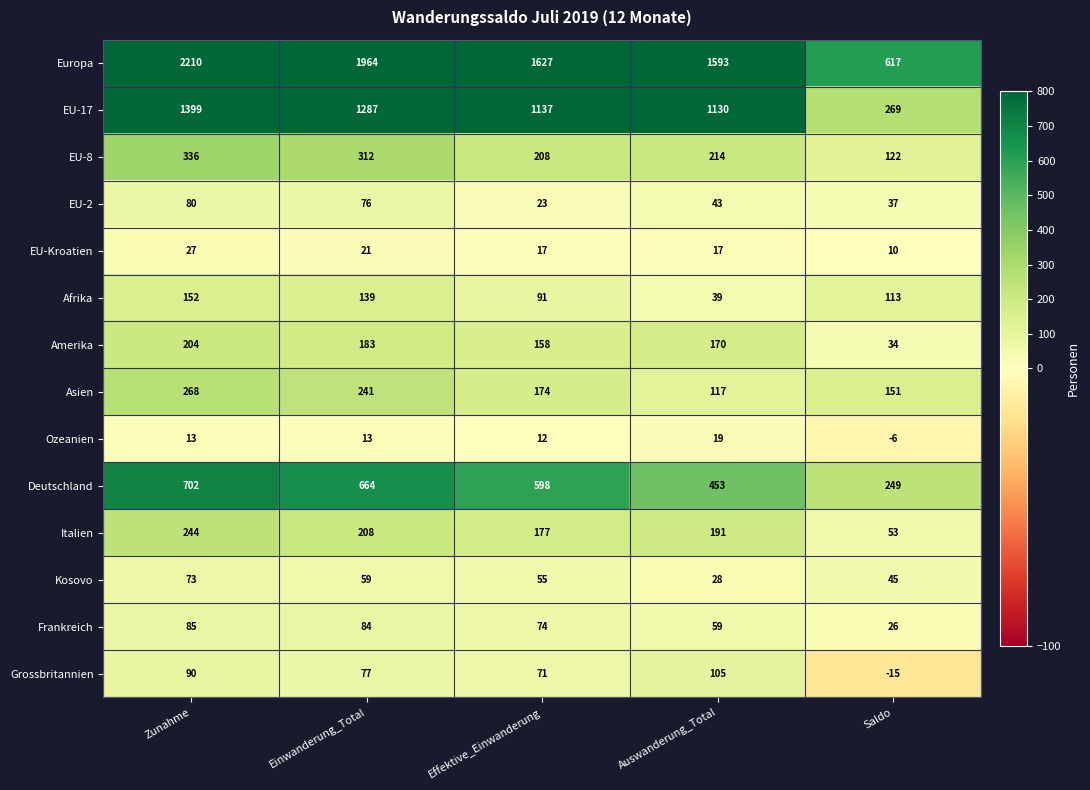

At how many categories does at least one series exceed 462?

5